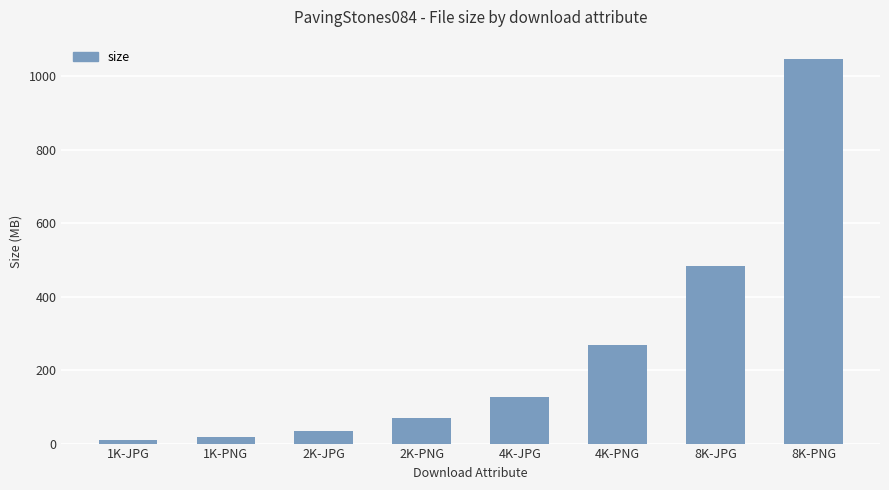

What is the sum of all values?

2053.9